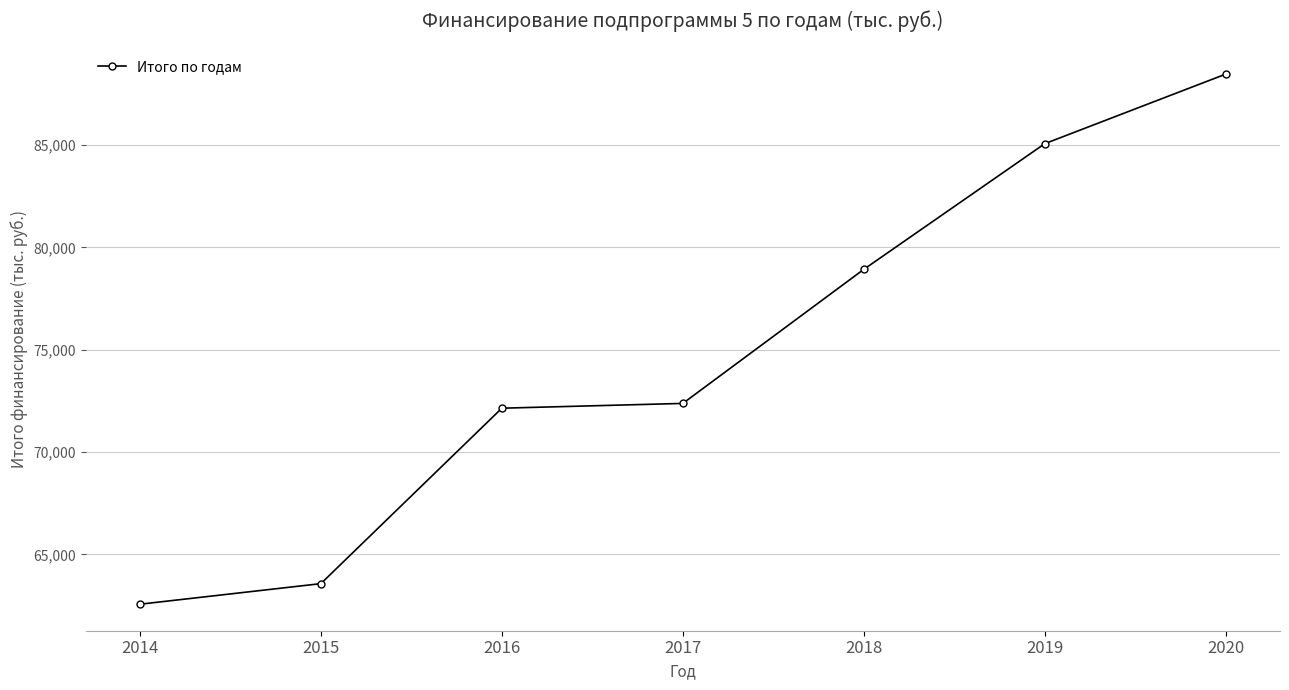

What is the difference between the maximum and minimum values?

25913.2